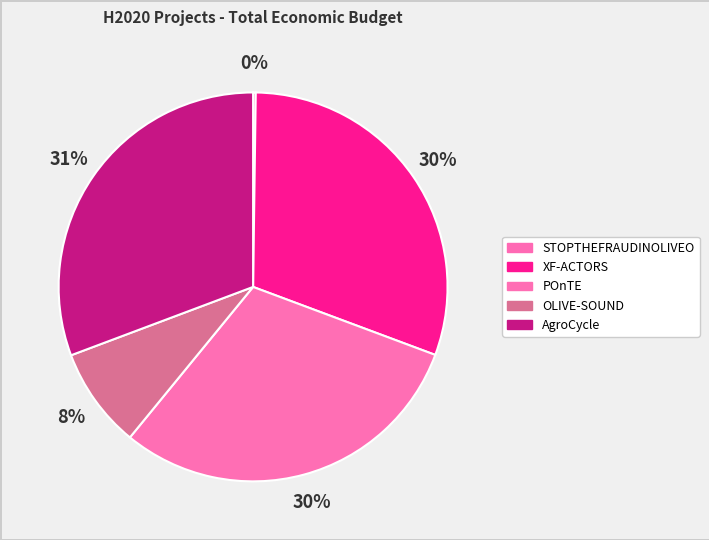

How many slices are in this pie chart?

5